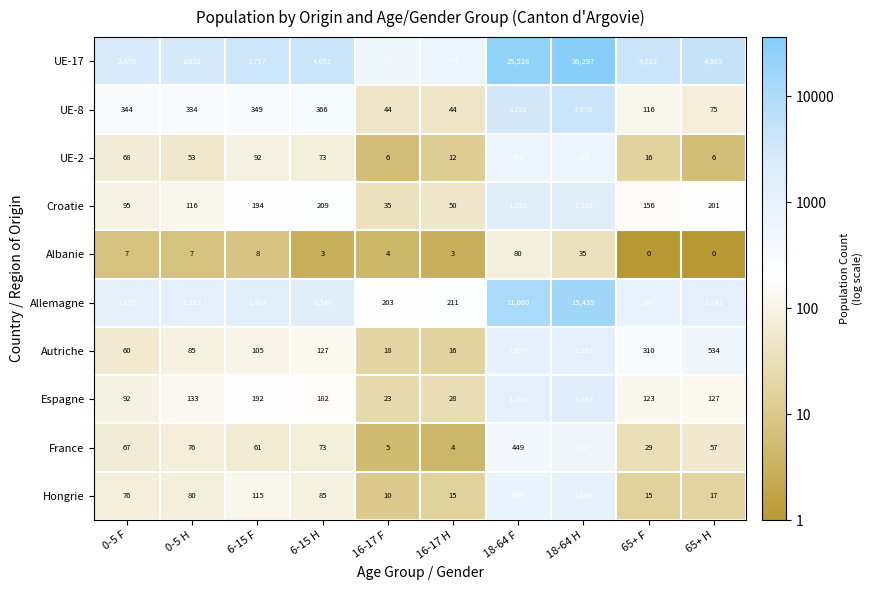

Count the number of data series in this chart.

10